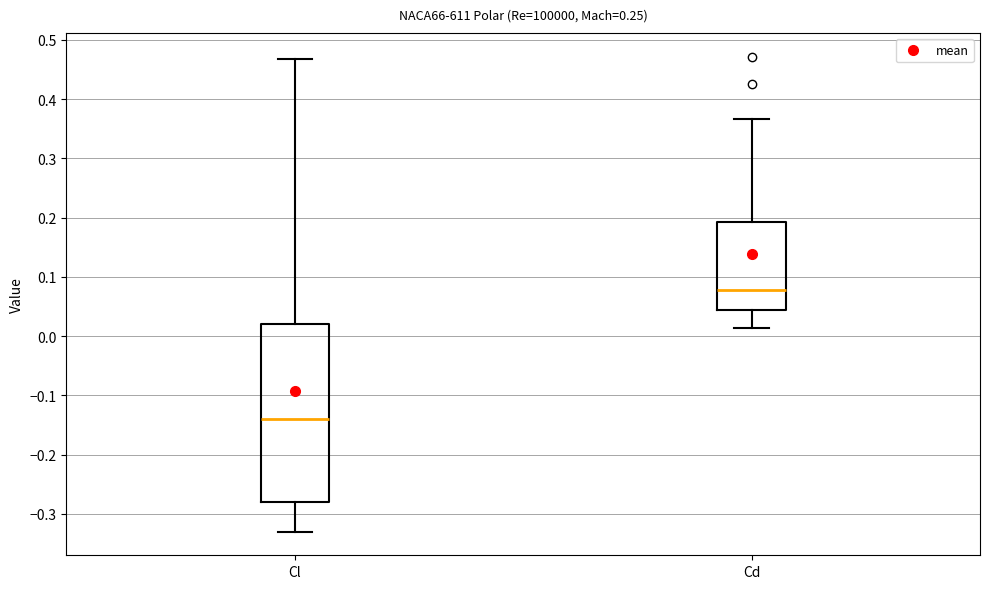

Reading left to right, read every box against the y-axis: the position of its median line, the range the box covers, and the ends of its whiskers. The values are not printed on the chart, so give them approximately, as read against the axis.

Cl: median -0.14, box -0.28 to 0.02, whiskers -0.33 to 0.47
Cd: median 0.08, box 0.04 to 0.19, whiskers 0.01 to 0.37